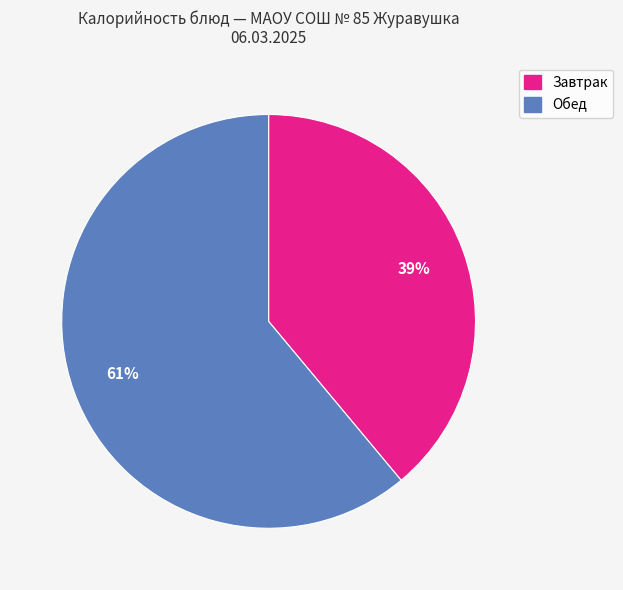

To the nearest percent, what is the difference between the largest and smallest slice percentages?

22%